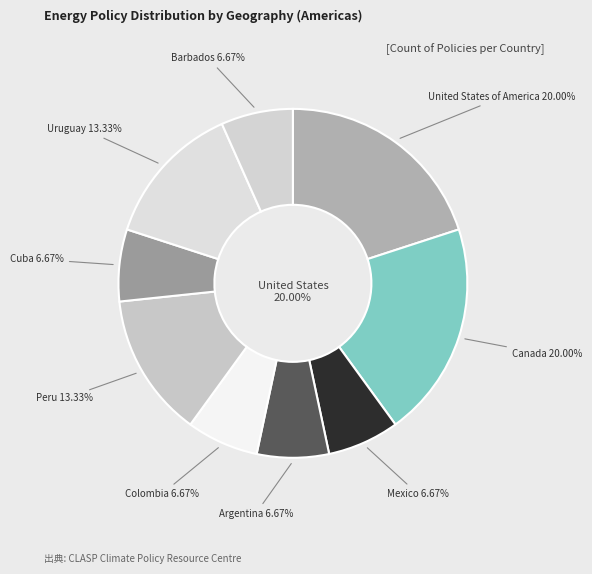

Is there a majority slice in this chart?

No